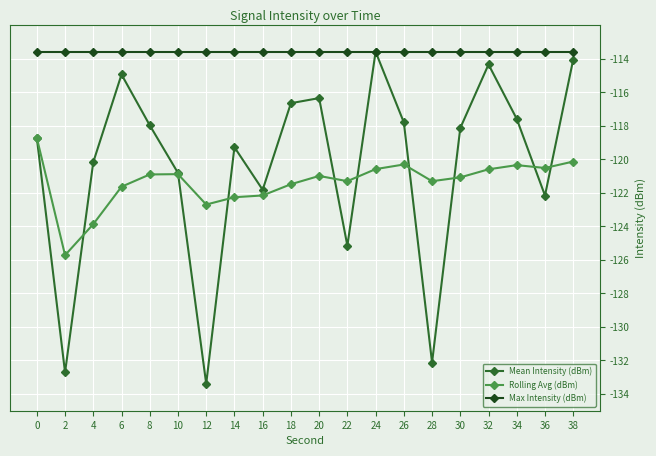

Is it true that Mean Intensity (dBm) equals -114.0 at 38?

True